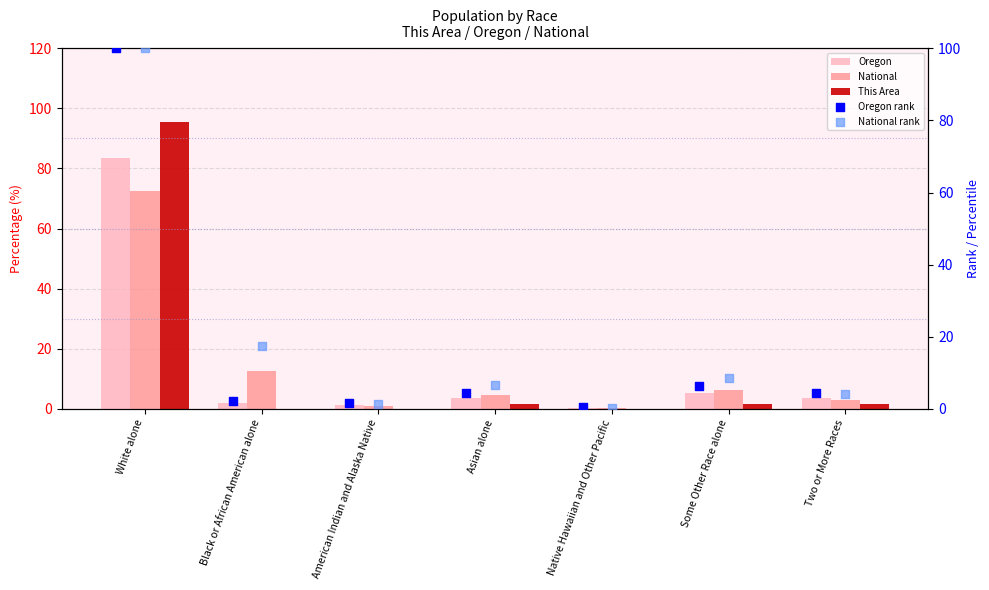

Which series has the largest total across all categories?

National rank